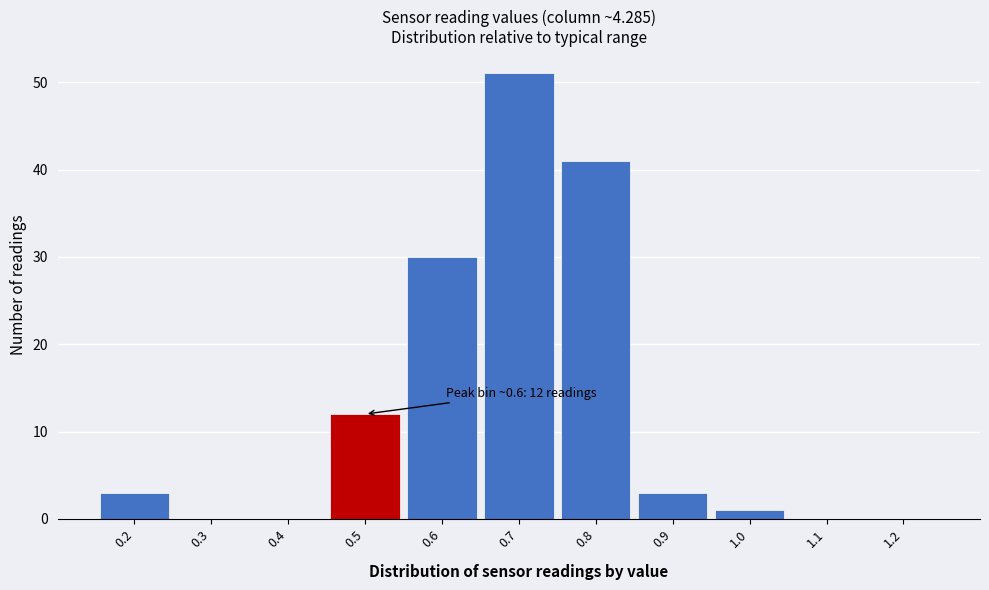

Reading left to right, what are all the values shown in this chart?

0.2=3	0.3=0	0.4=0	0.5=12	0.6=30	0.7=51	0.8=41	0.9=3	1.0=1	1.1=0	1.2=0